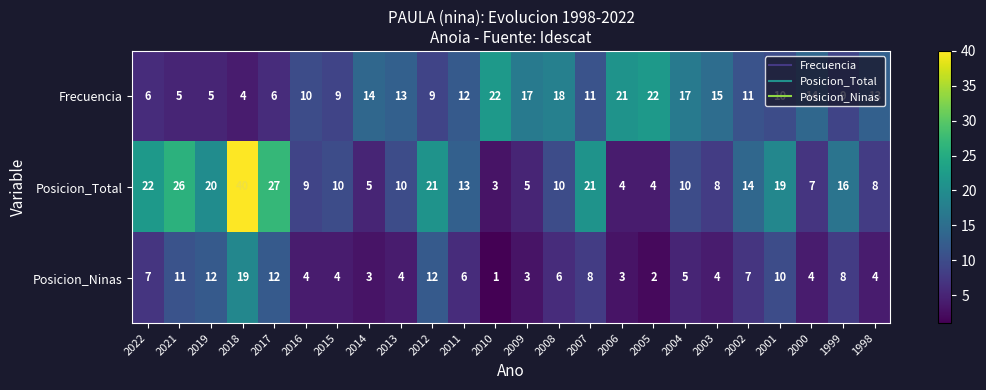

Between 2009 and 2008, which series saw the biggest shift?

Posicion_Total